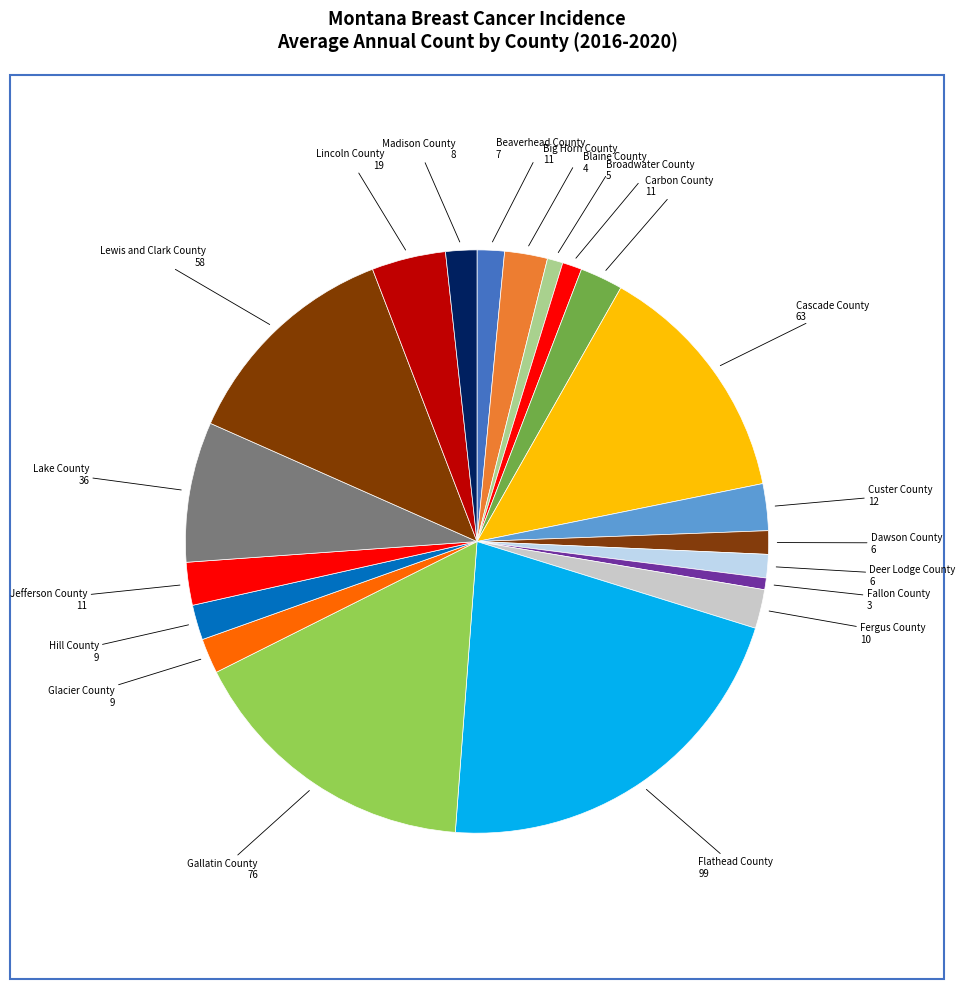

To the nearest percent, what is the average slice percentage?

5%